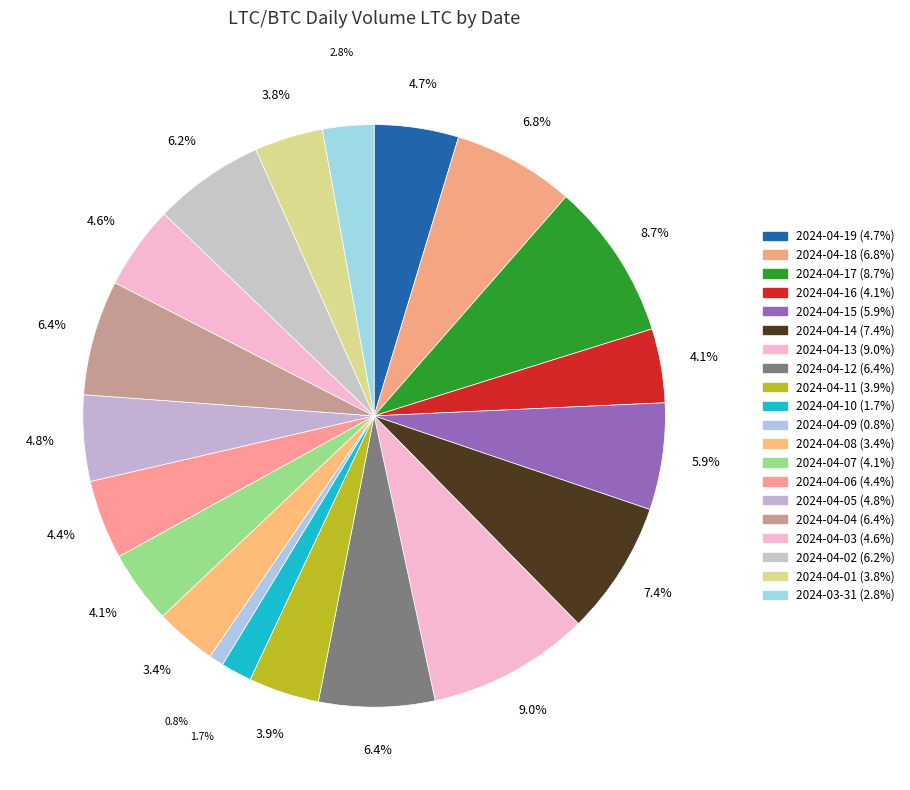

Count the number of slices in the pie.

20